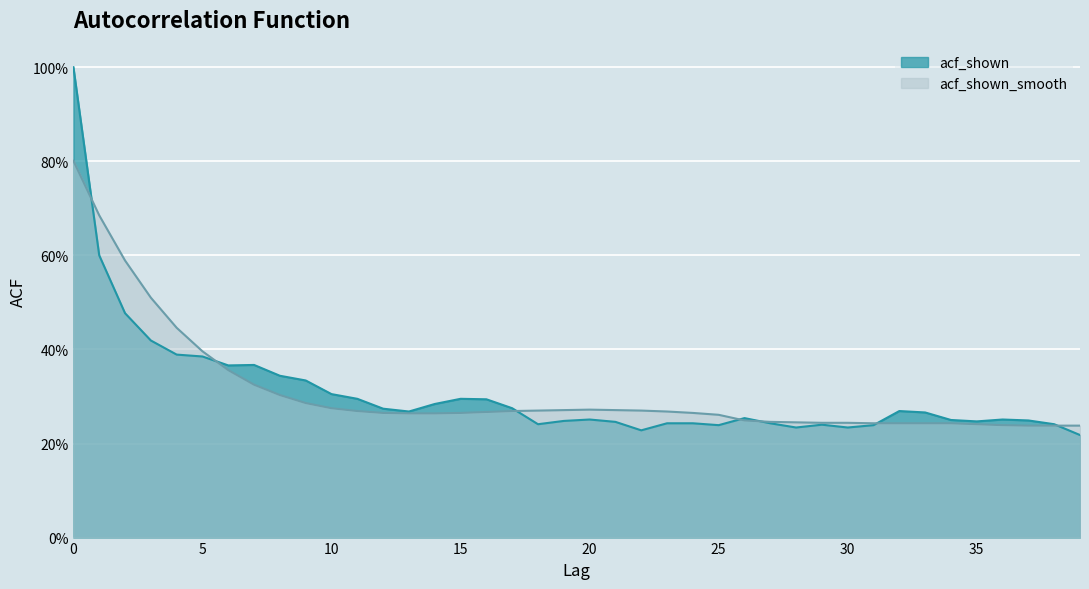

What are all the series names shown in the legend?

acf_shown, acf_shown_smooth